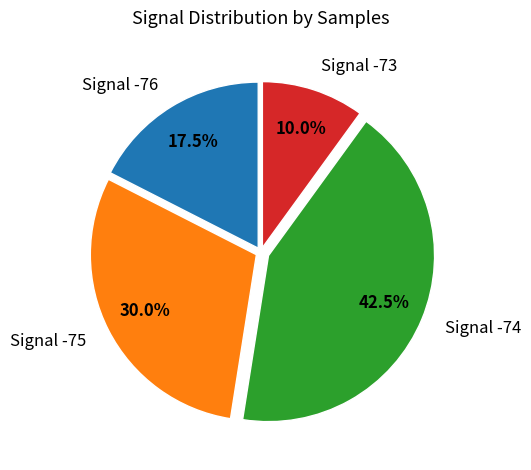

What percentage do Signal -75 and Signal -73 together represent?

40.0%